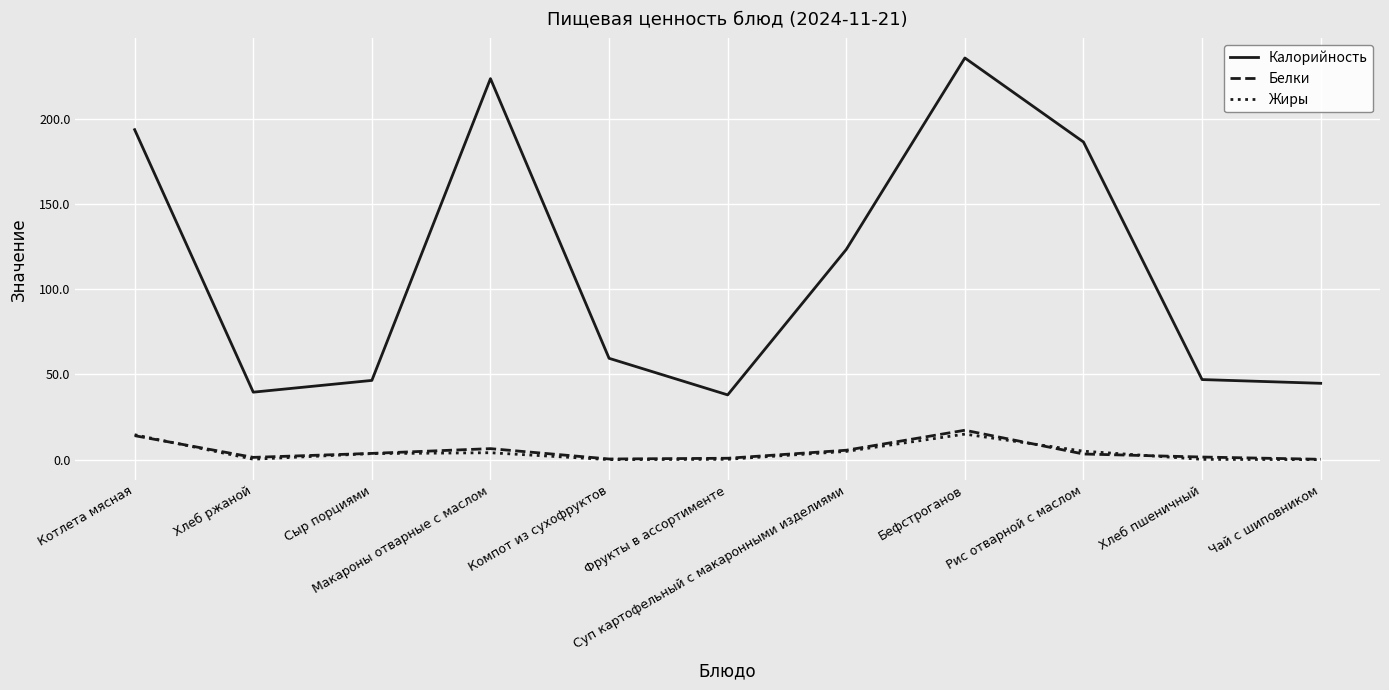

What is the total value across all series at Бефстроганов?

268.0